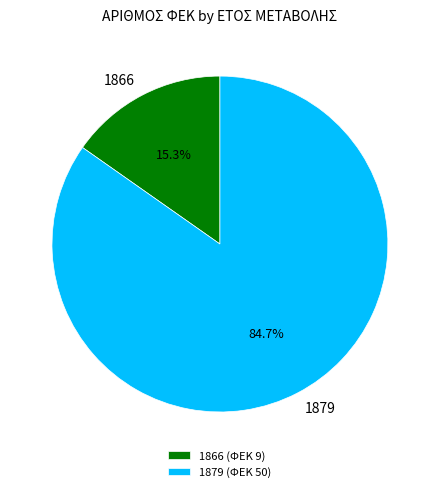

To the nearest percent, what portion does 1866 represent?

15%